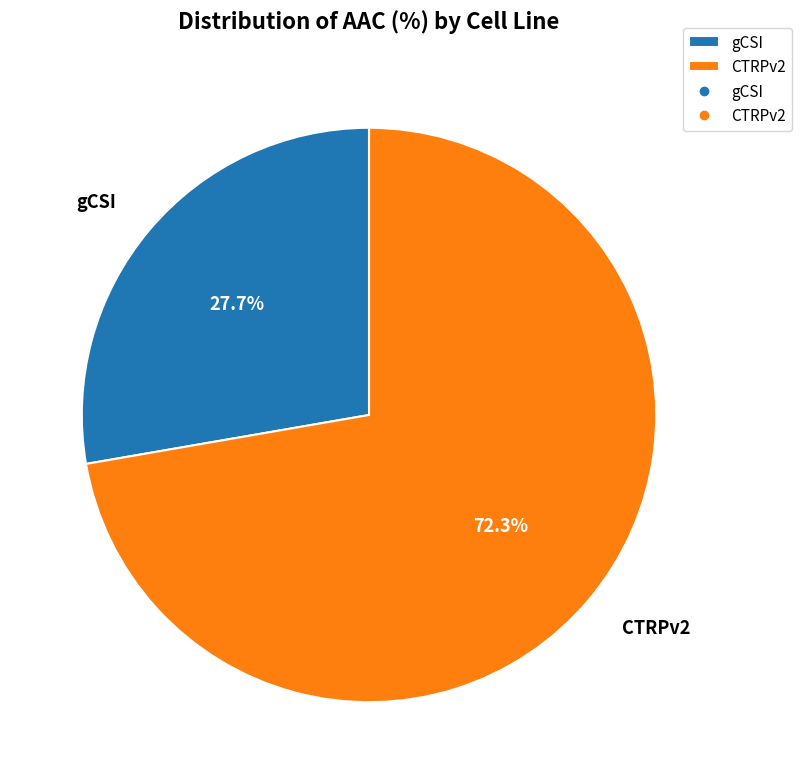

Combined, what portion of the pie is gCSI and CTRPv2?

100.0%